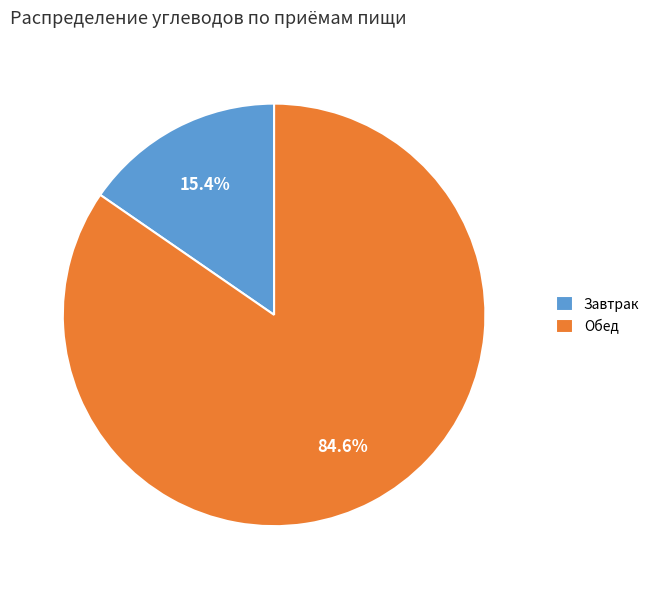

Rank the categories by value from lowest to highest.

Завтрак, Обед